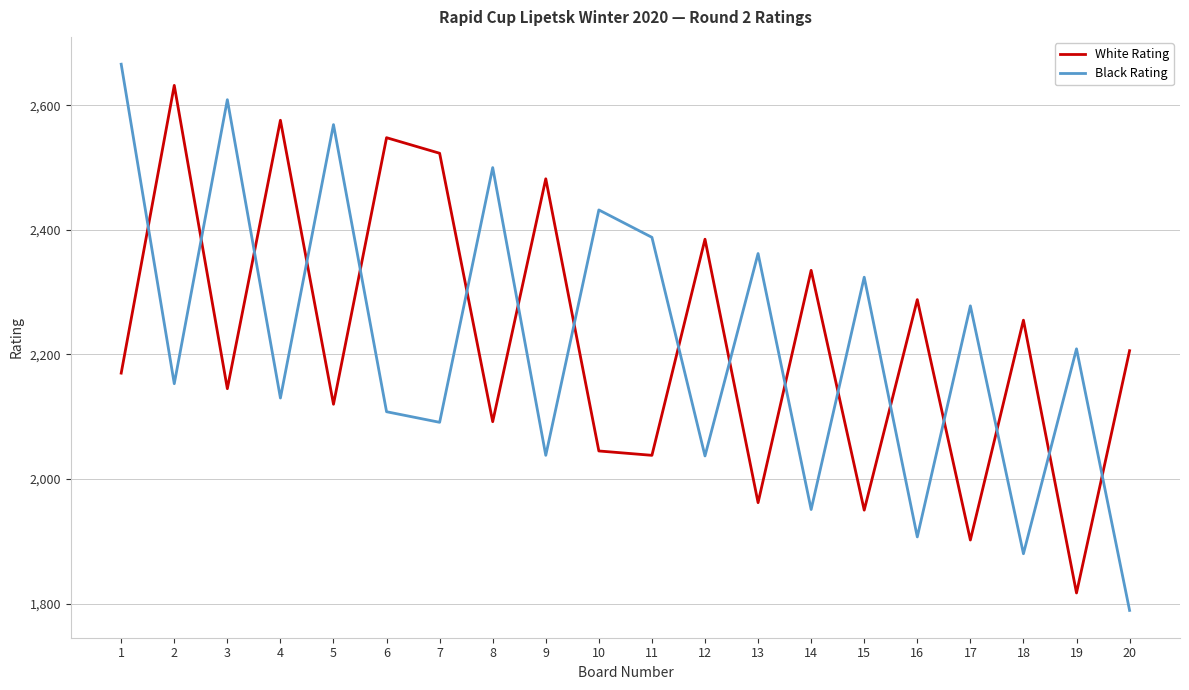

Where do Black Rating and White Rating first cross each other?

1 and 2